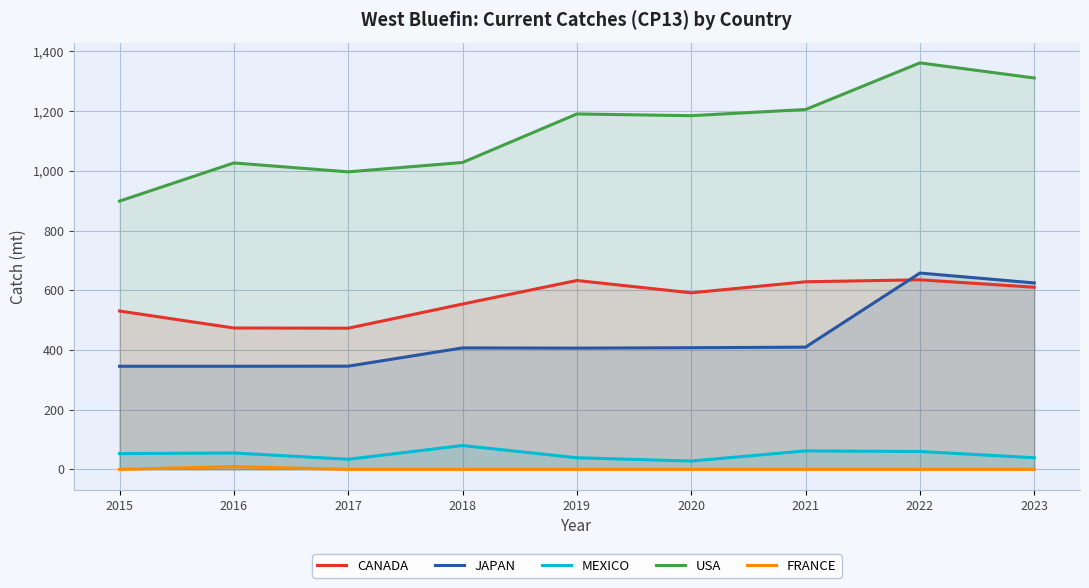

What is the average value of the USA series?

1133.9